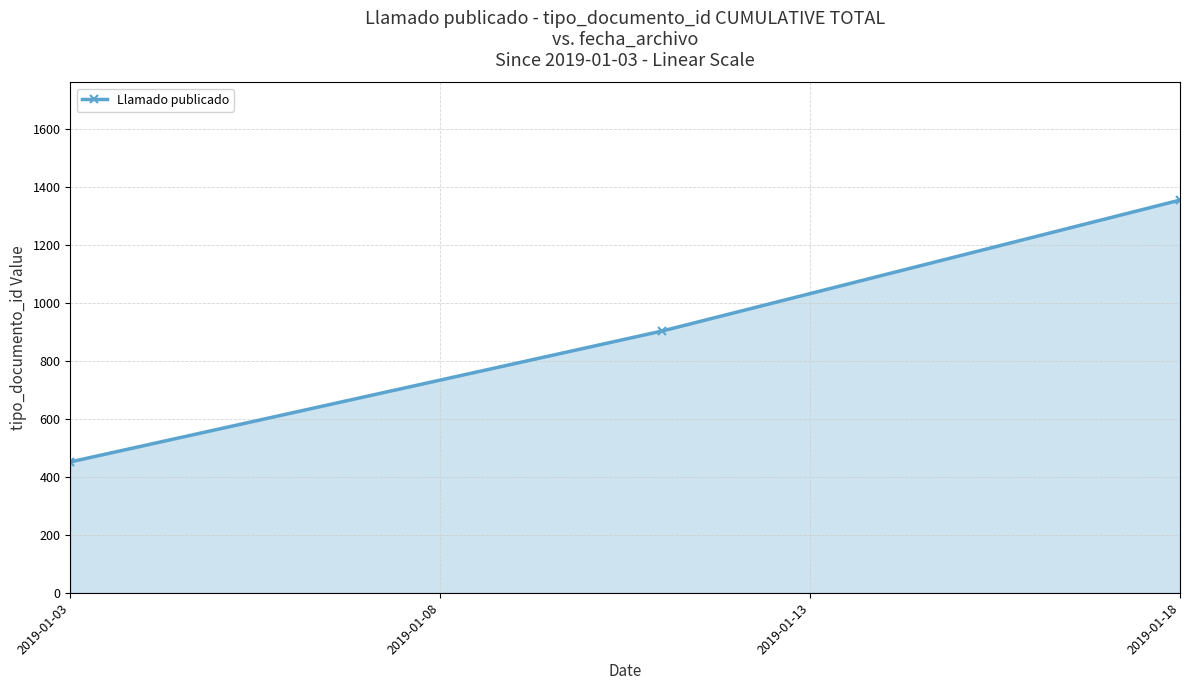

What is the minimum value shown in the chart?

452